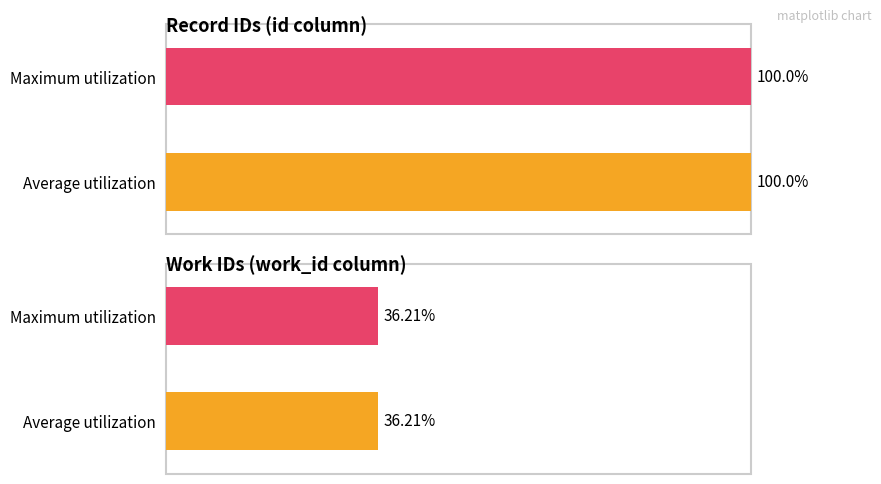

What is the value of the id bar at the 2nd from the left?

100.0